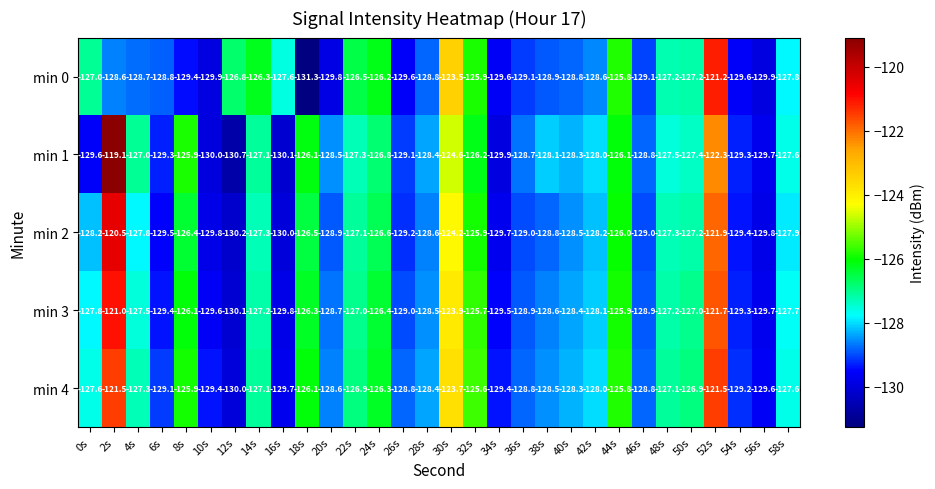

What is the total value across all series at 14s?

-635.0